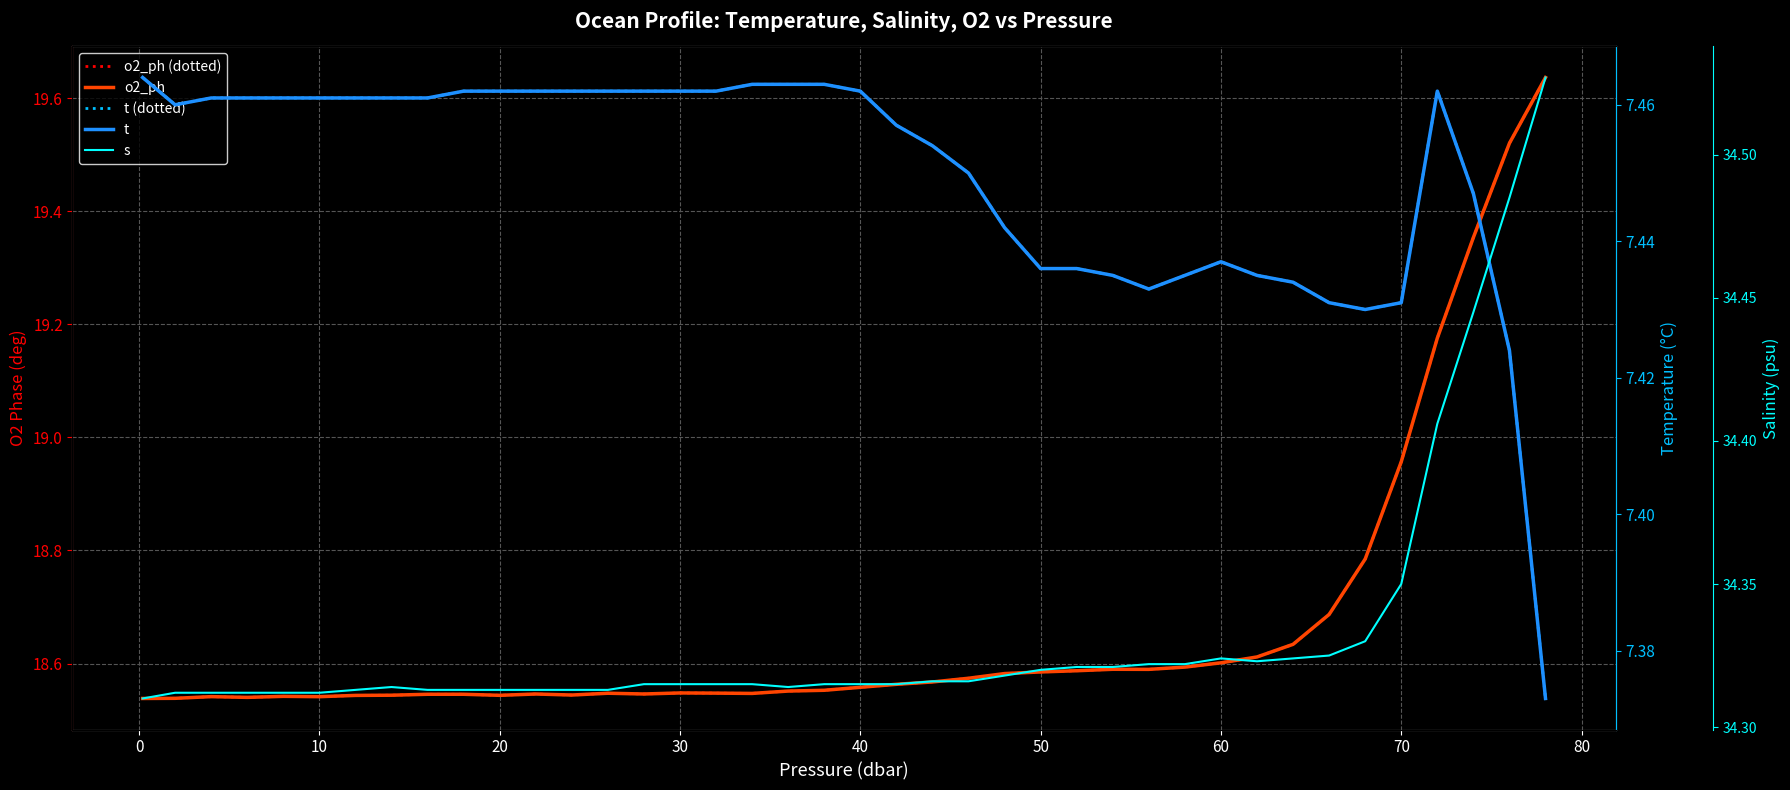

What is the smallest value displayed?

7.4